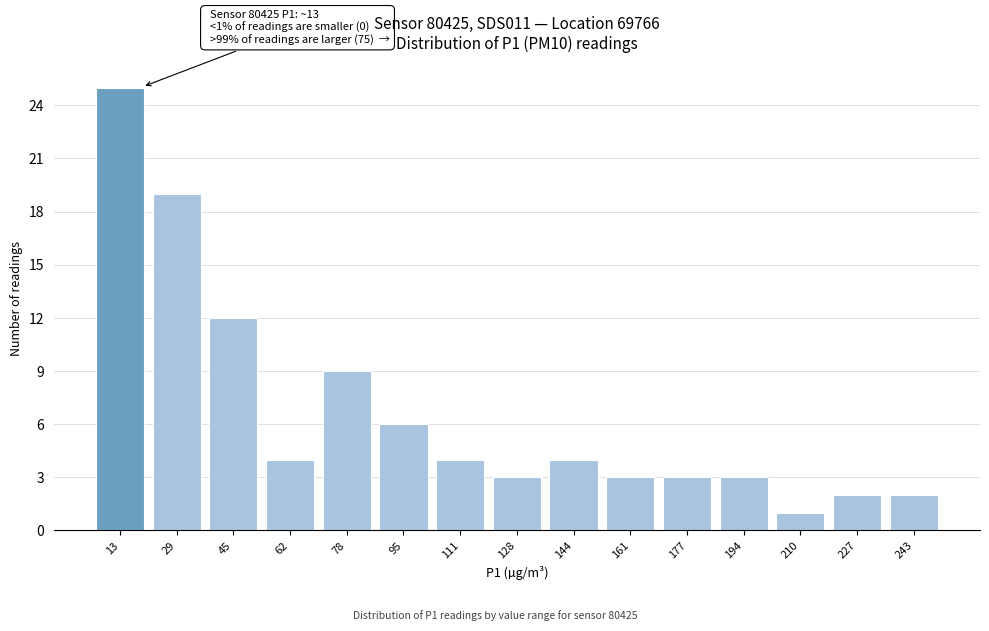

Reading right to left, extract all data points from this chart.

2	2	1	3	3	3	4	3	4	6	9	4	12	19	25